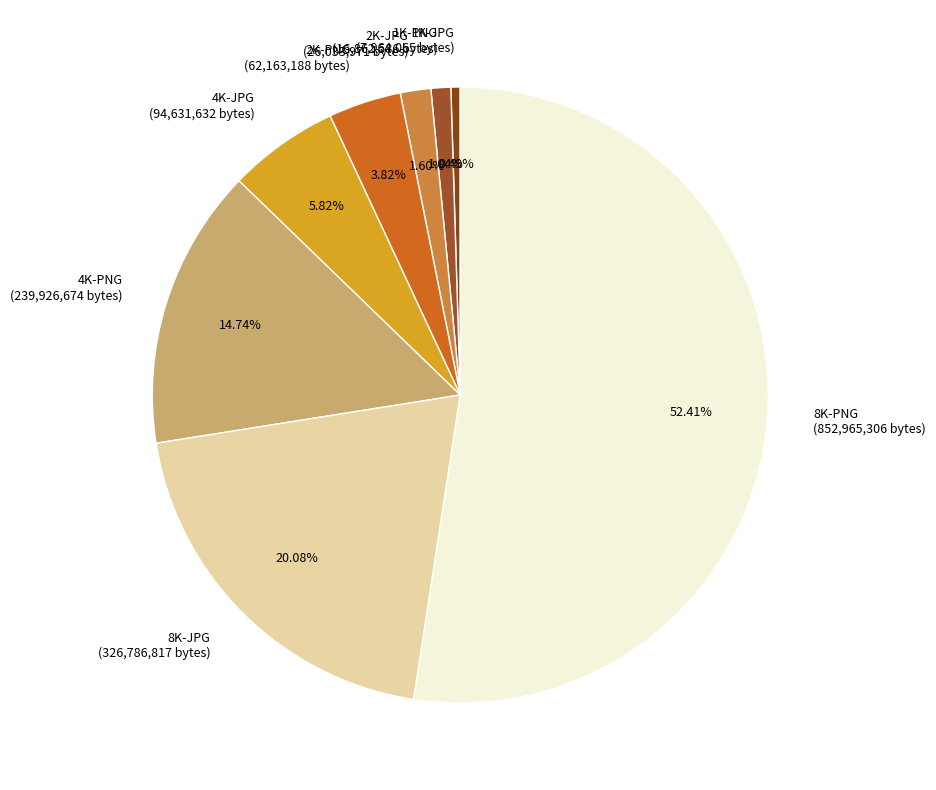

What is the total percentage of 1K-PNG and 4K-PNG?

15.8%